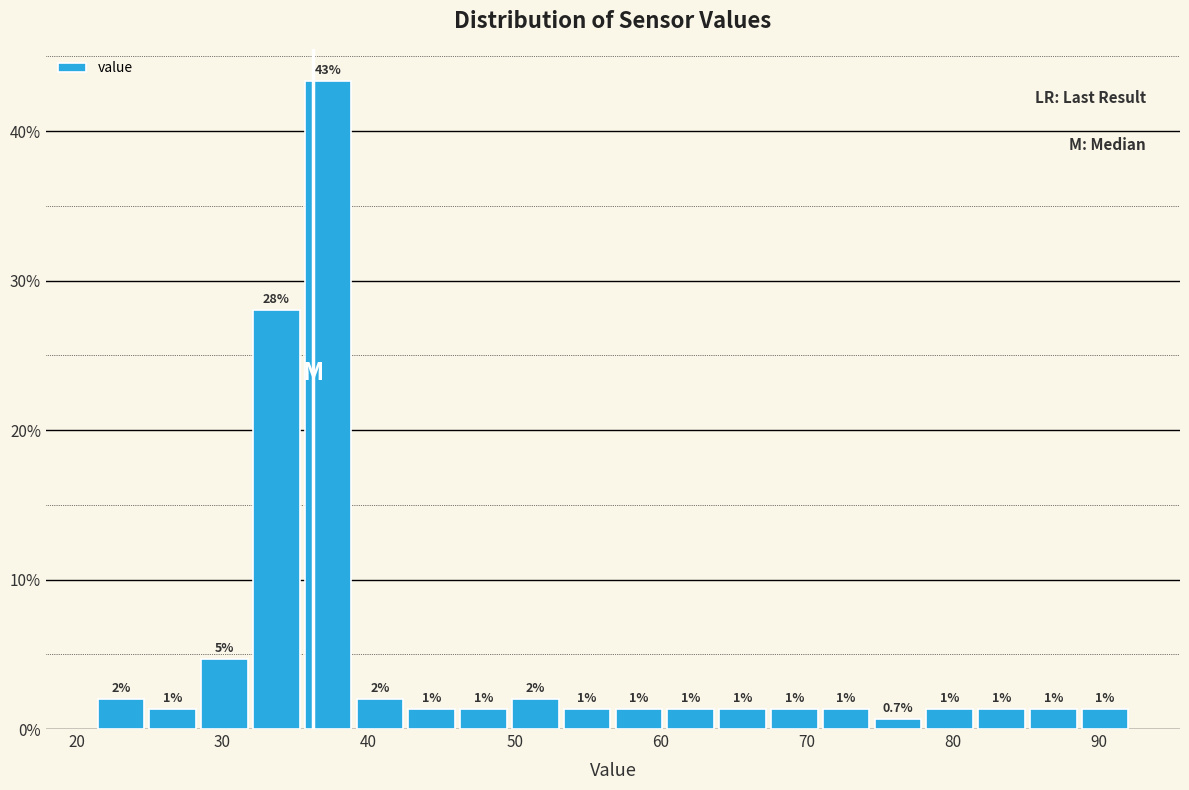

Read against the x-axis, roughly where is the centre of the tallest bar?

37